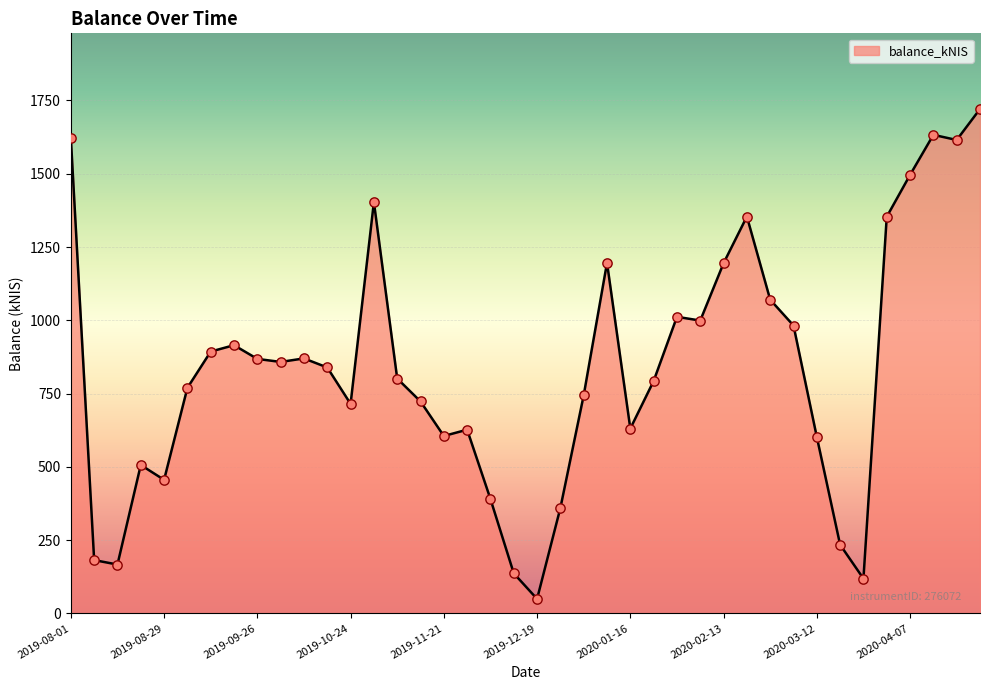

What is the minimum value shown in the chart?

49.3